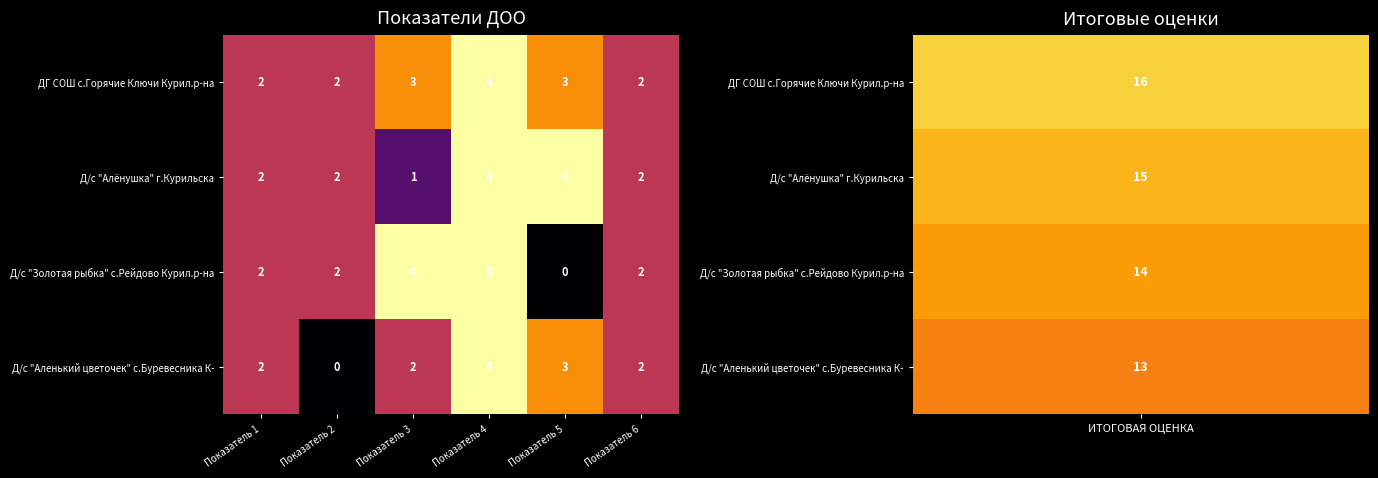

How many Д/с "Золотая рыбка" с.Рейдово Курил.р-на values are between 2 and 4?

5